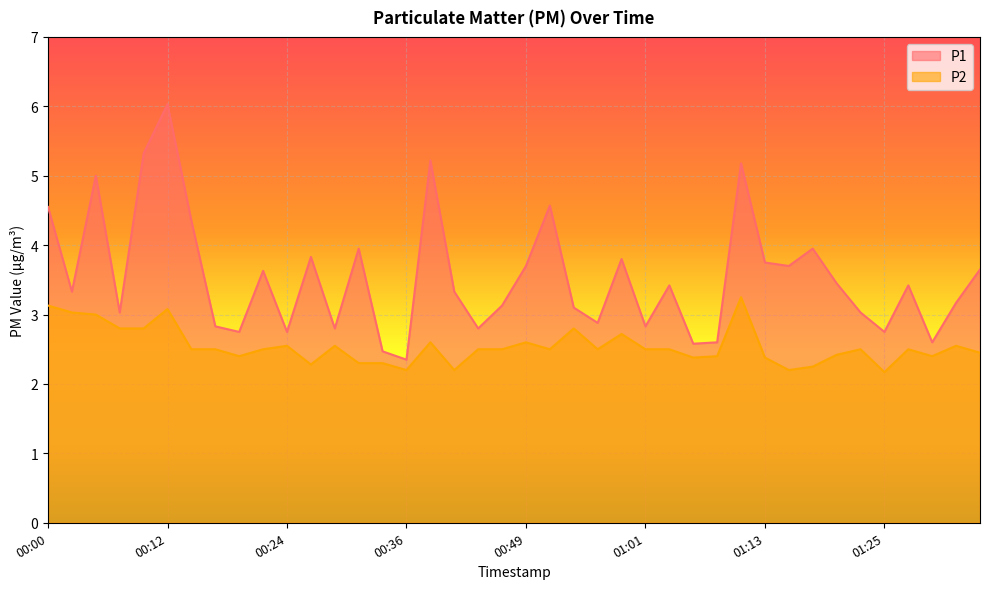

True or false: P2 has more than 2 interior local peaks.

True